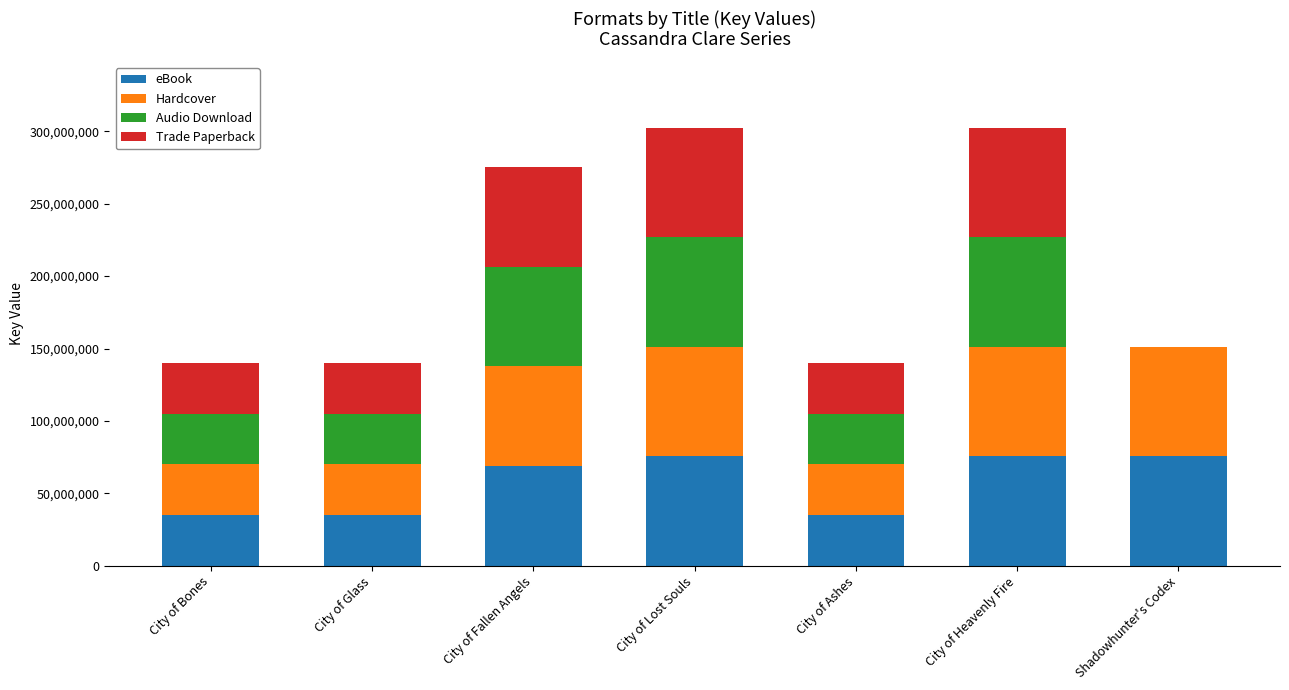

Does the chart contain stacked bars?

Yes